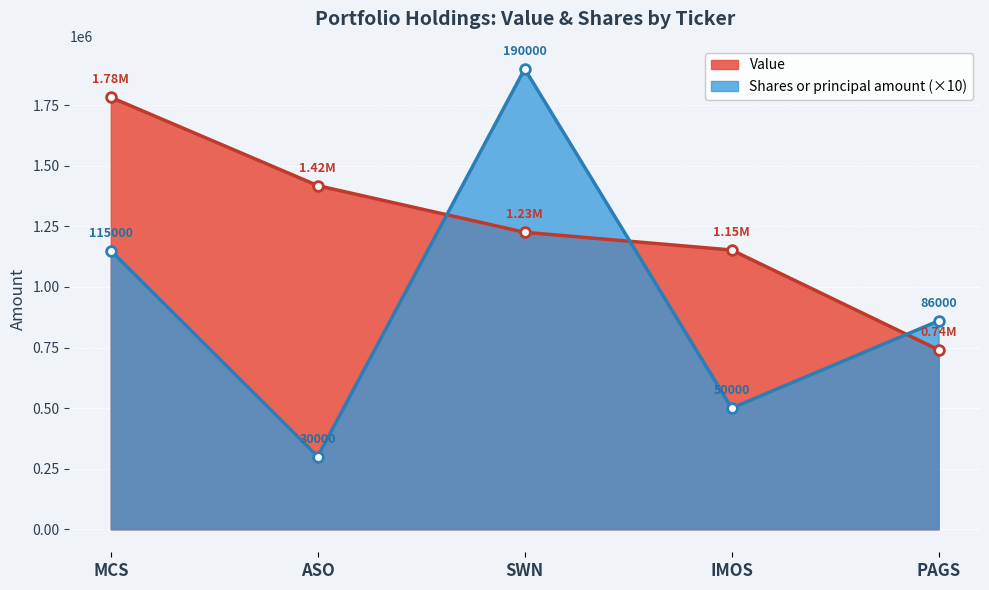

Which series has the largest range (max minus min)?

Shares or principal amount (×10)